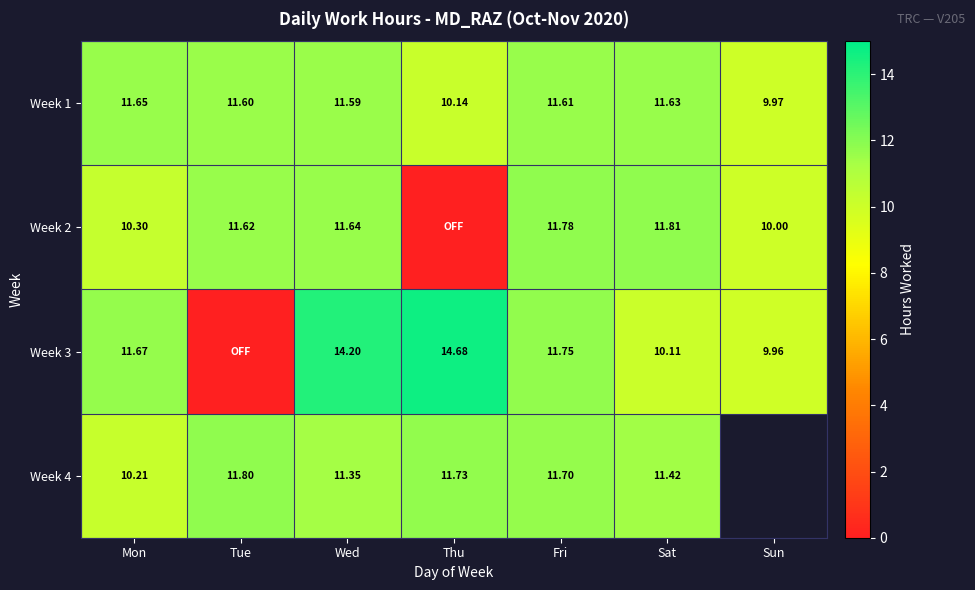

Is the value of Week 3 at Fri greater than the value of Week 2 at Mon?

Yes